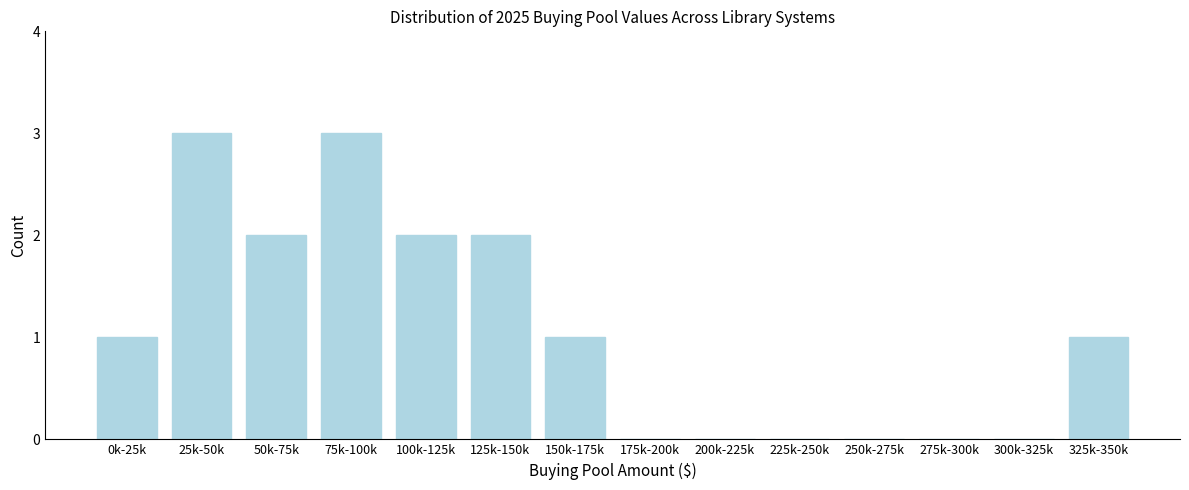

Reading left to right, transcribe all the data shown in this chart.

0k-25k=1	25k-50k=3	50k-75k=2	75k-100k=3	100k-125k=2	125k-150k=2	150k-175k=1	175k-200k=0	200k-225k=0	225k-250k=0	250k-275k=0	275k-300k=0	300k-325k=0	325k-350k=1